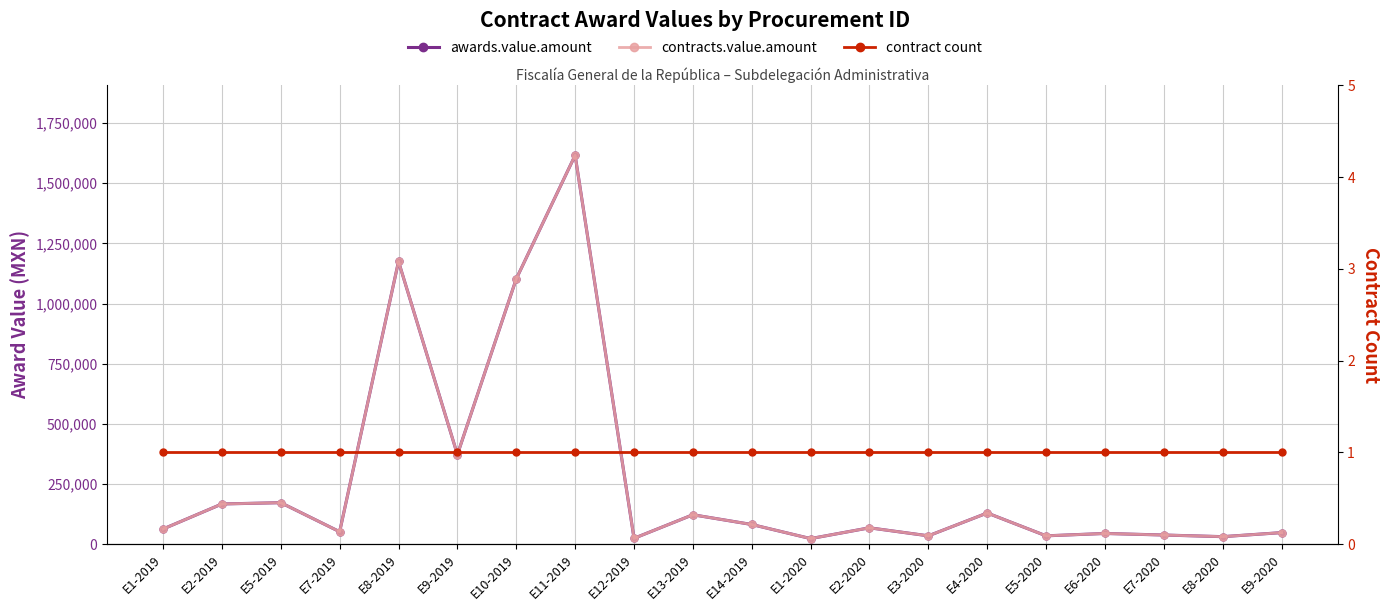

How many series are shown in this chart?

3